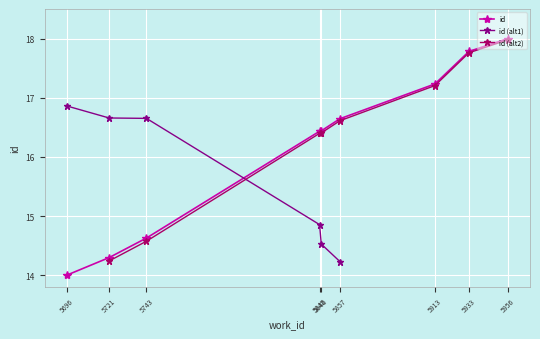

What is the approximate value at 5913?

17.2